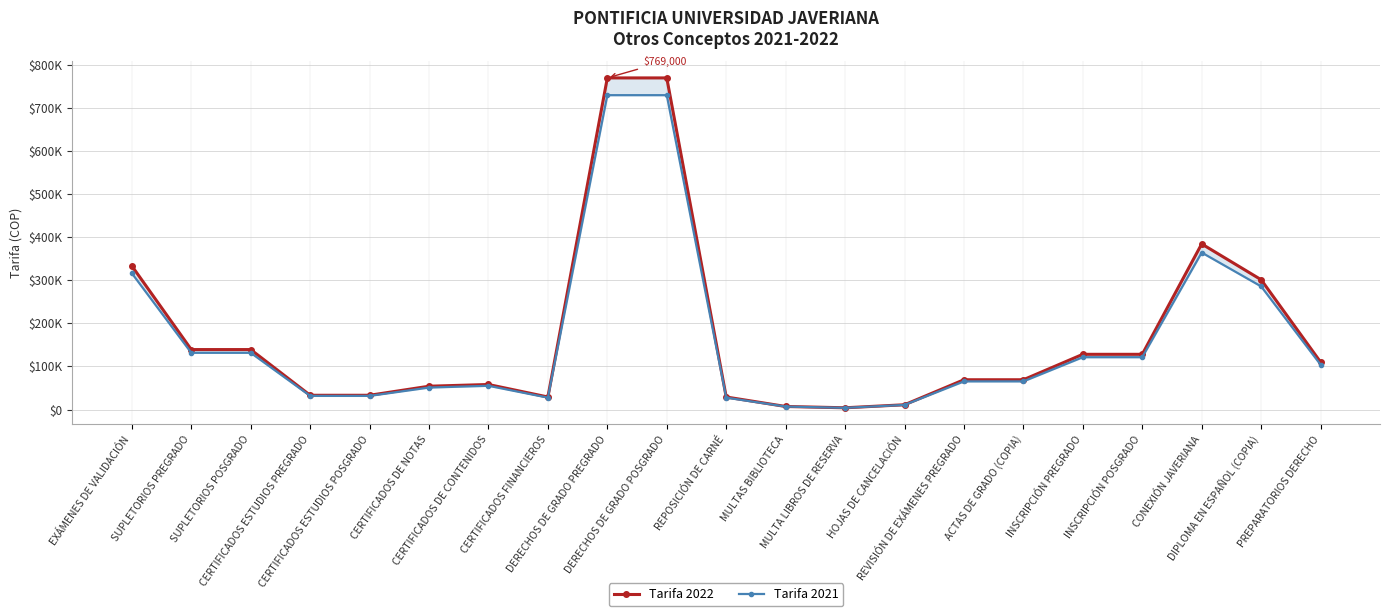

What value does the Tarifa 2022 series have at SUPLETORIOS PREGRADO, to the nearest 100?

139000